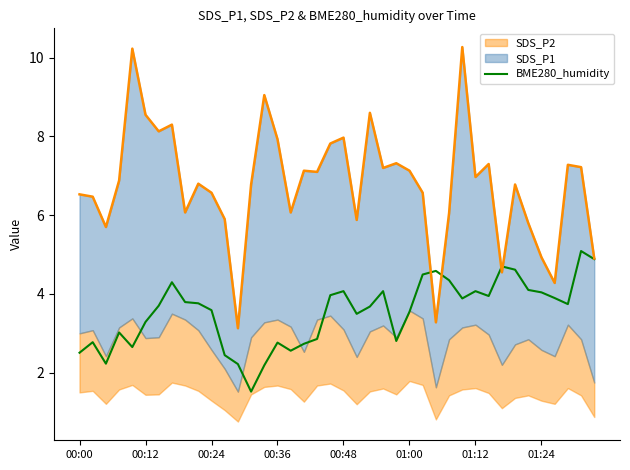

What is the ratio of the value at 30 to the value at 39?

0.8